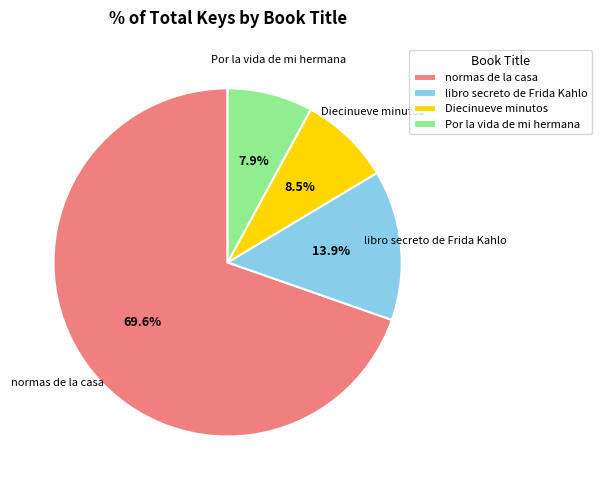

Rank the categories by value from highest to lowest.

normas de la casa, libro secreto de Frida Kahlo, Diecinueve minutos, Por la vida de mi hermana